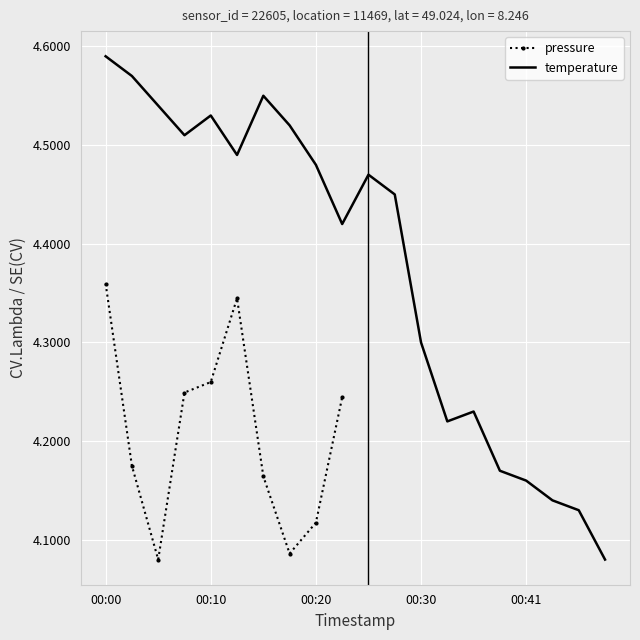

The chart shows a value of 4.2 at 00:33. True or false?

True